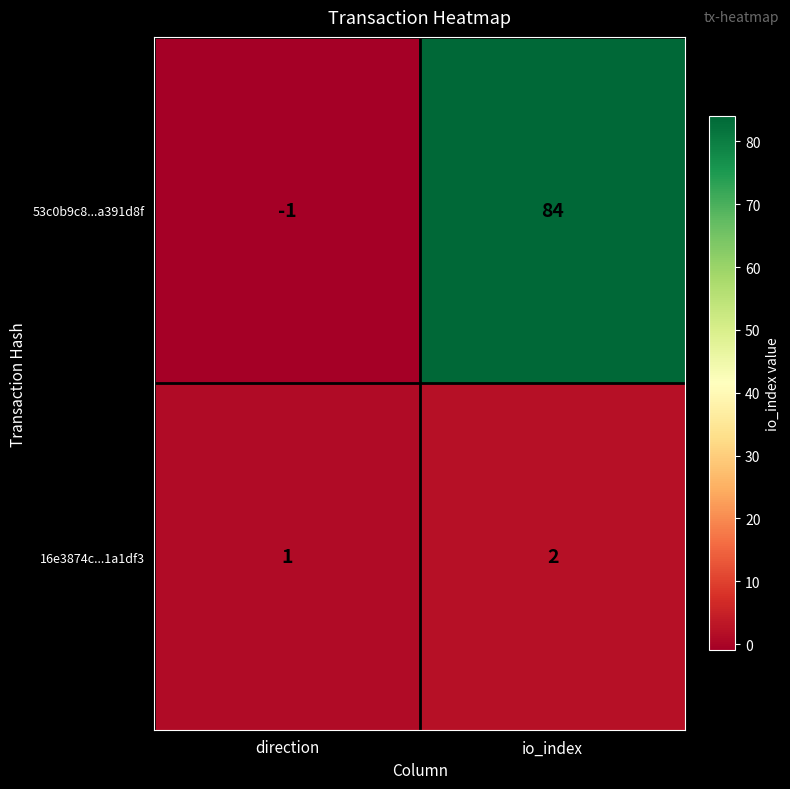

Where is 16e3874c...1a1df3 nearest to the value 1?

direction